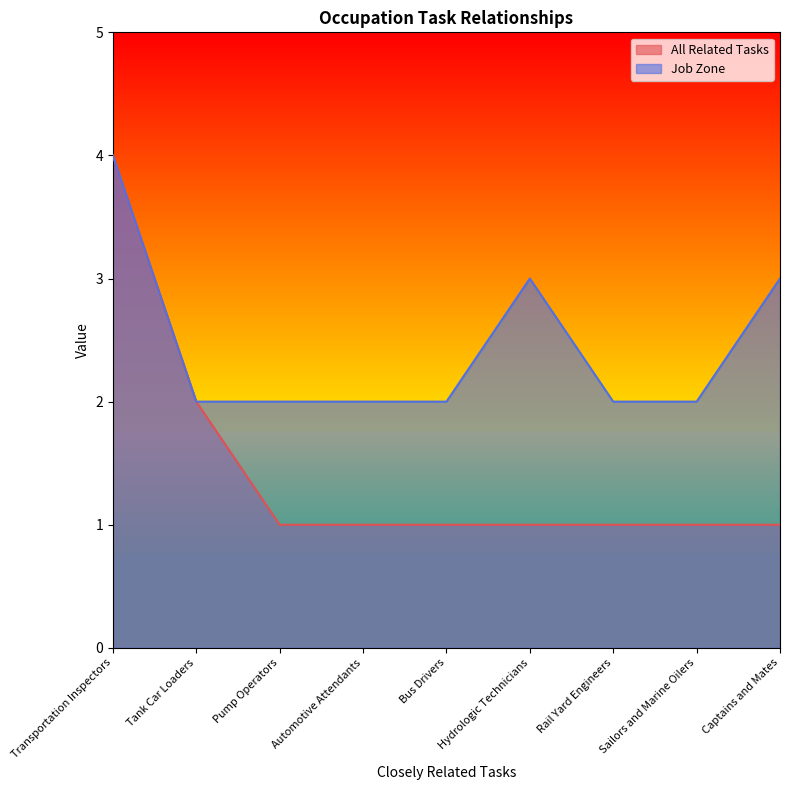

Rank the series by their average value, from lowest to highest.

All Related Tasks, Job Zone